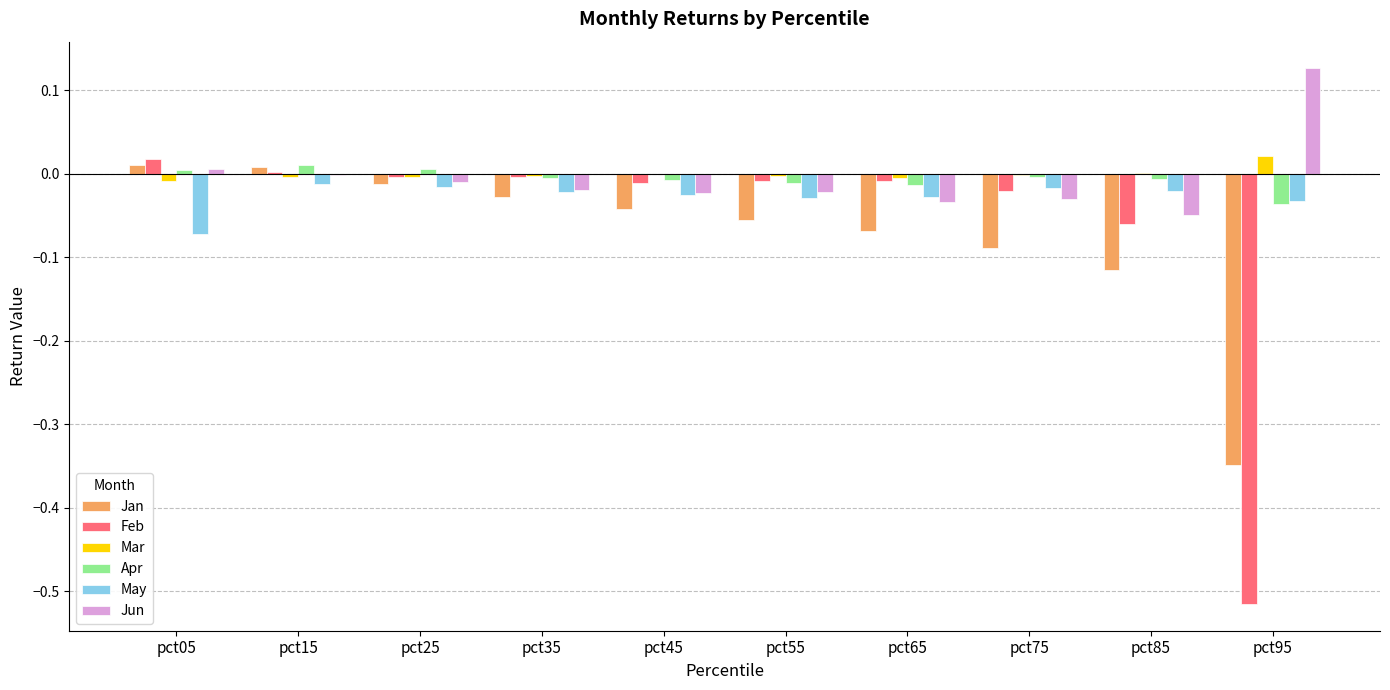

Which series has the largest range (max minus min)?

Feb